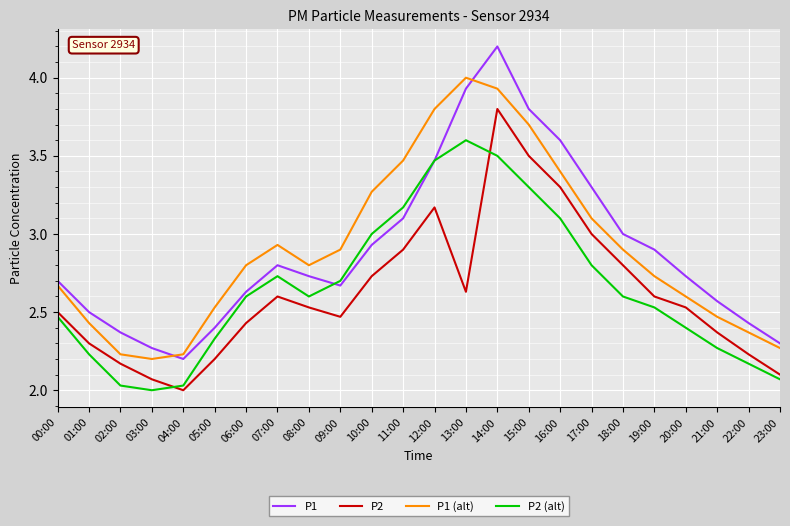

Is the value of P2 (alt) at 01:00 greater than the value of P1 (alt) at 20:00?

No